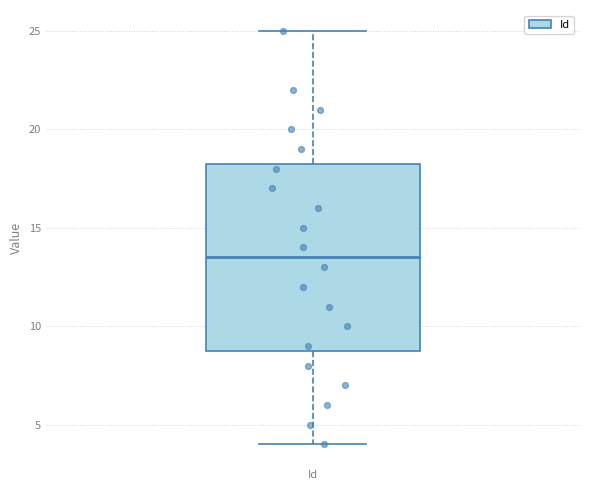

Read this box plot against the y-axis: the position of the median line, the range covered by the box, and the ends of both whiskers. The values are not printed on the chart, so give them approximately, as read against the axis.

median 13.5, box 9.0 to 18.5, whiskers 4.0 to 25.0